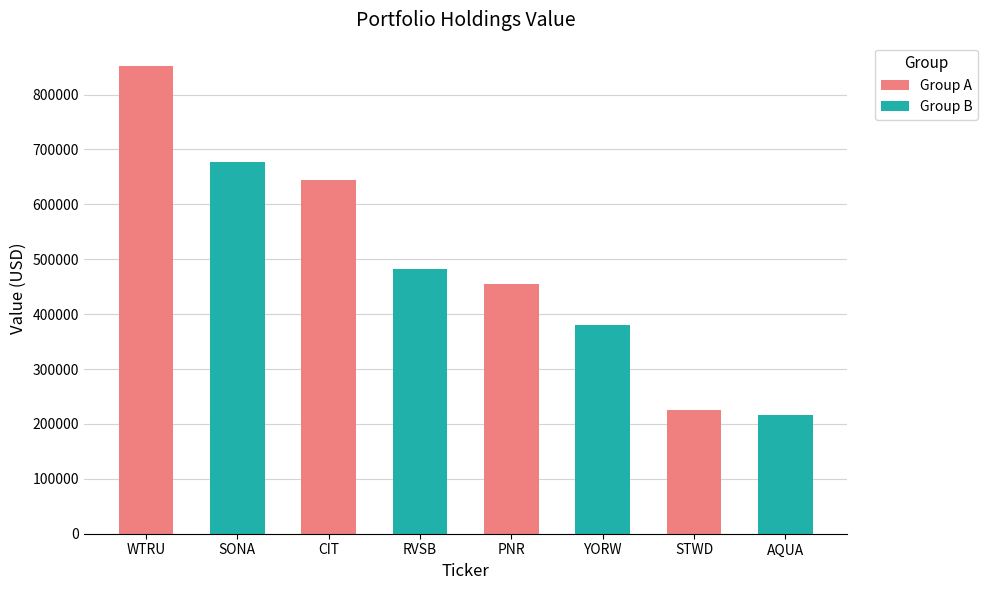

What is the label of the 1st bar from the left?

WTRU